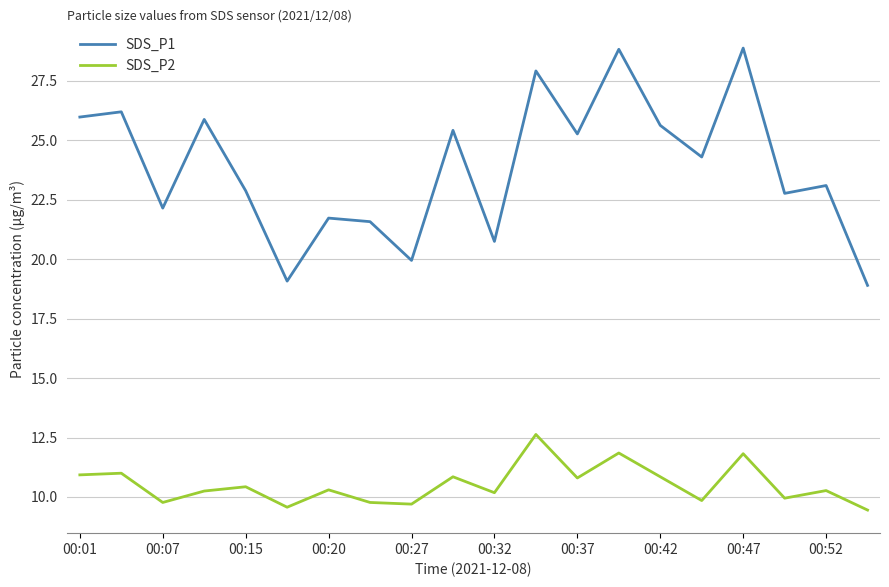

What are all the series names shown in the legend?

SDS_P1, SDS_P2